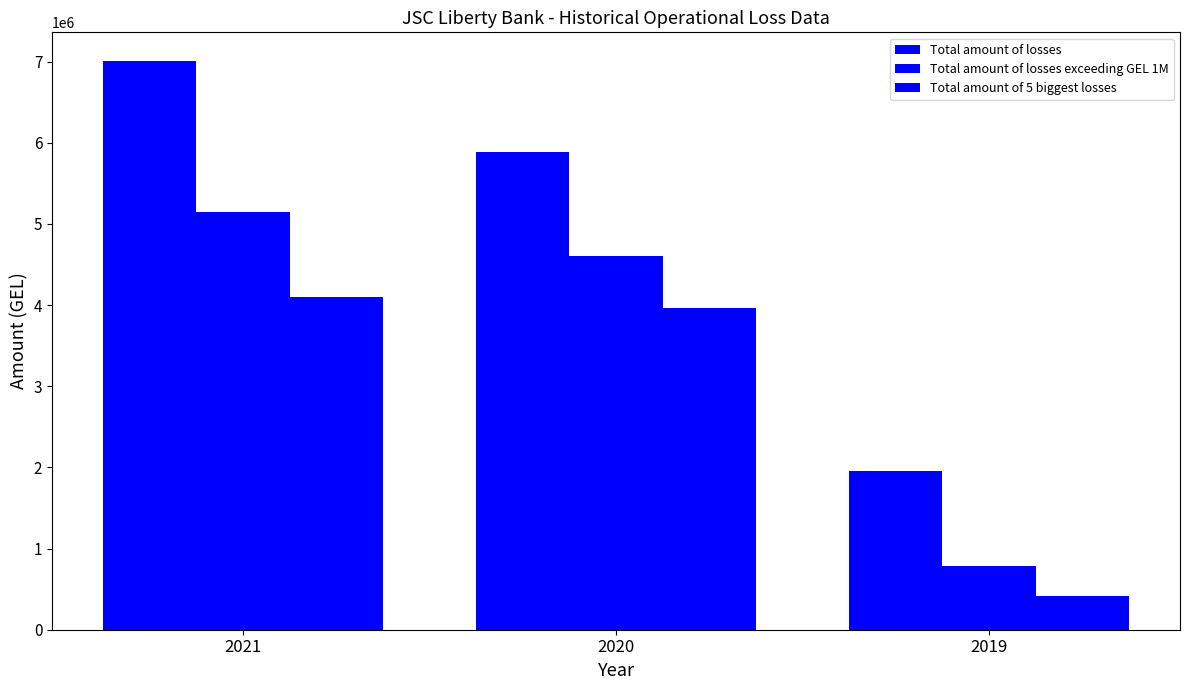

List the labels in order of Total amount of 5 biggest losses value, largest first.

2021, 2020, 2019